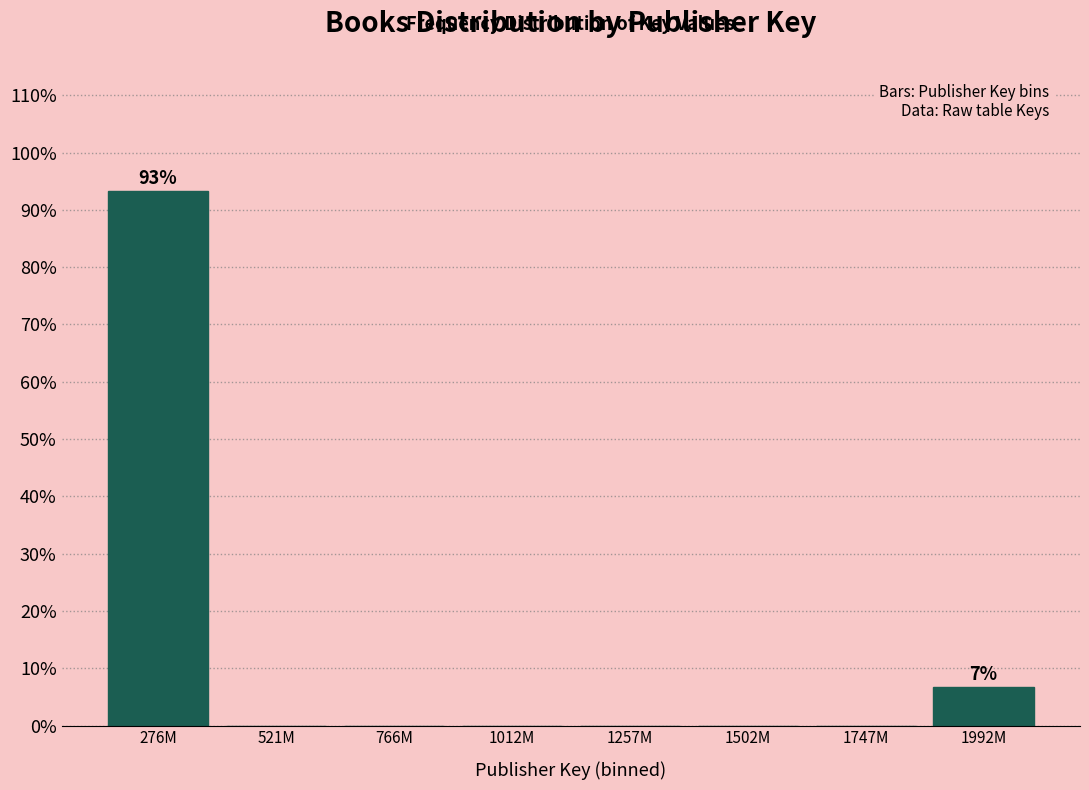

Reading left to right, extract all data points from this chart.

276M=93.3	521M=0.0	766M=0.0	1012M=0.0	1257M=0.0	1502M=0.0	1747M=0.0	1992M=6.7